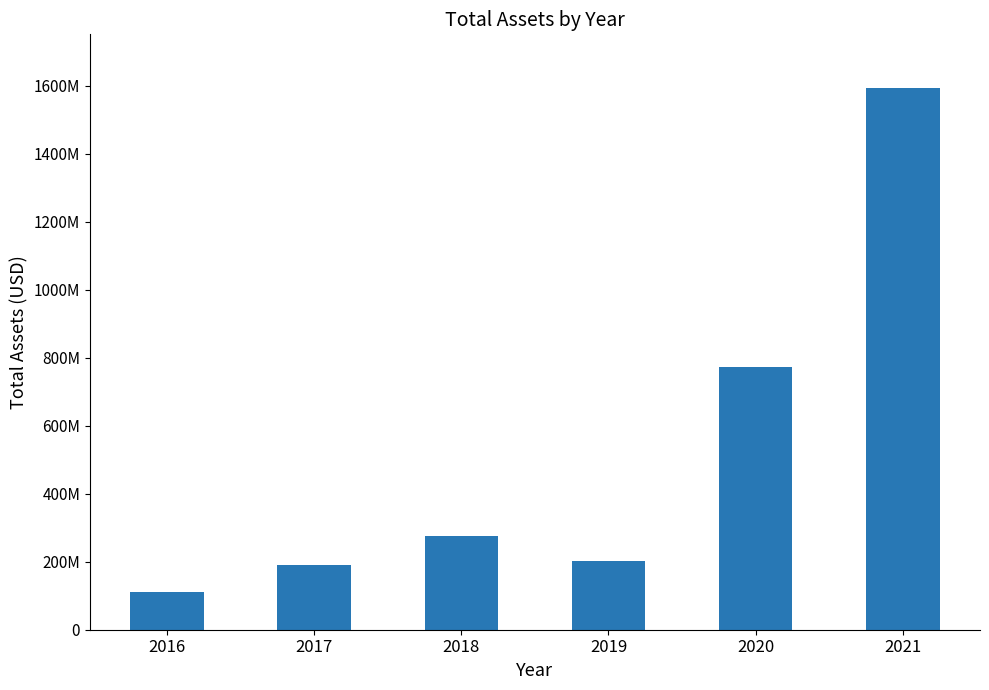

What is the smallest value displayed?

109702000